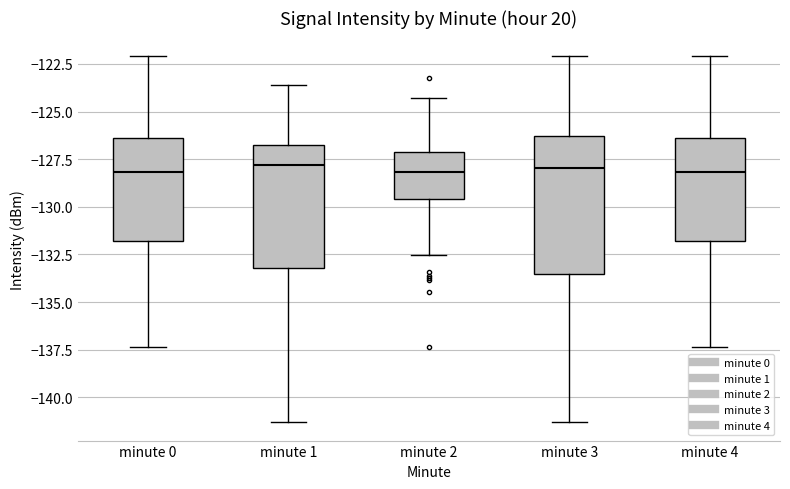

Comparing the boxes themselves (not the whiskers), which one is the tallest?

minute 3